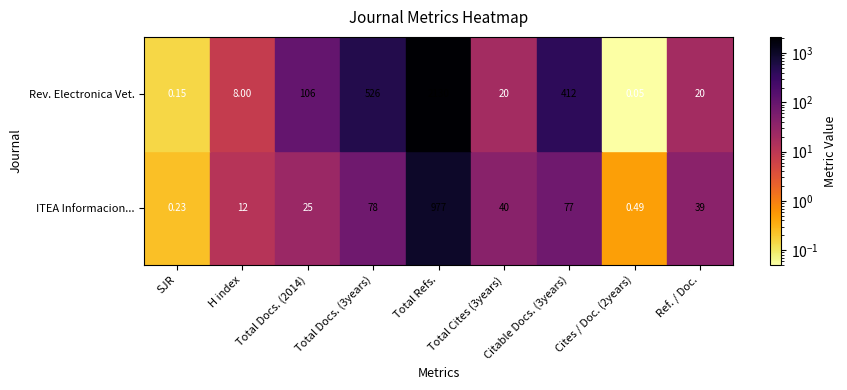

Which has a higher value, Total Cites (3years) or SJR?

Total Cites (3years)